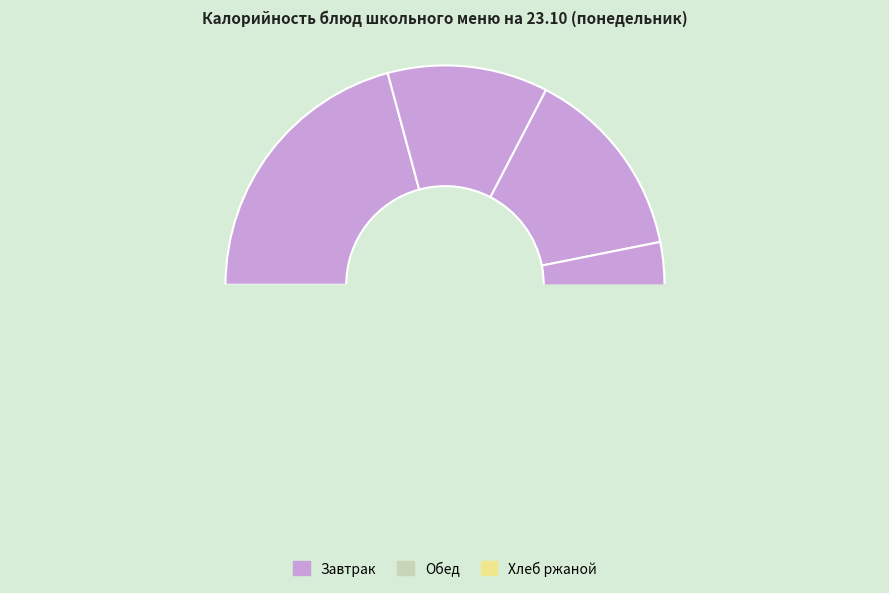

To the nearest percent, what percentage of the pie is Щи из квашеной капусты?

8%